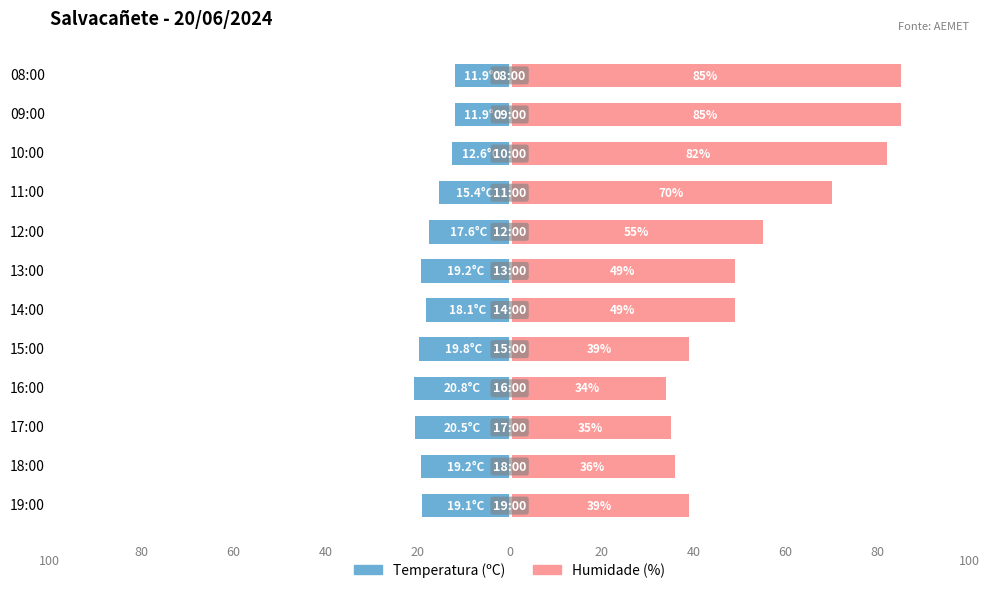

What is the approximate value of Humidade (%) at 13:00?

49.0